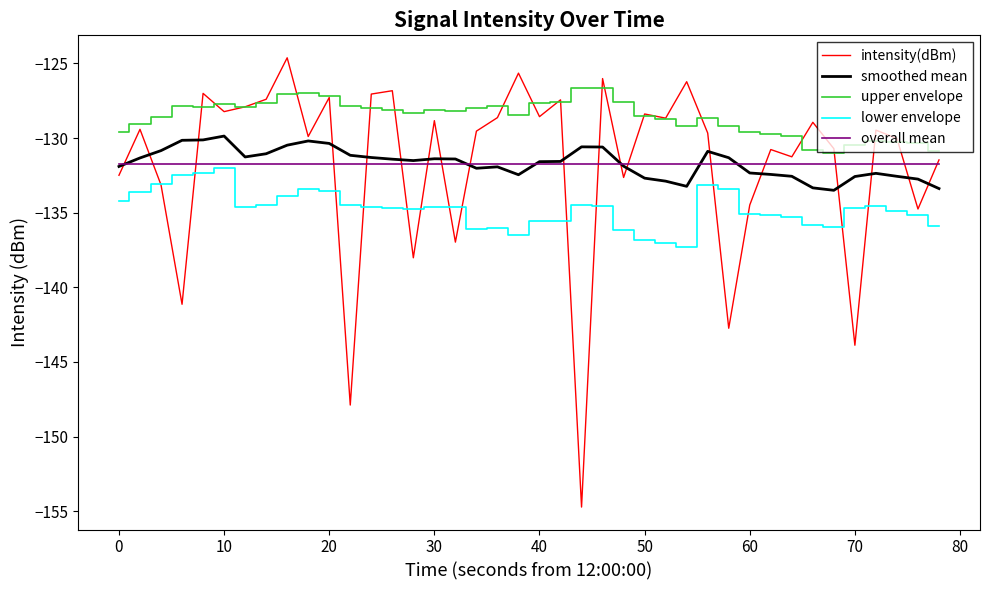

What is the maximum value shown in the chart?

-124.6